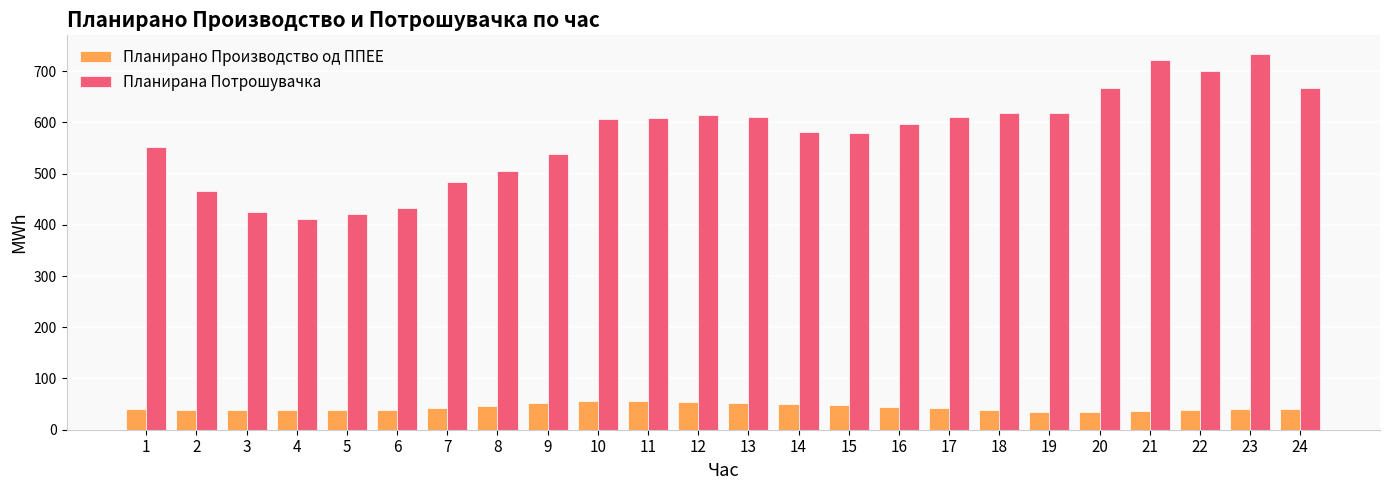

What is the value of the Планирано Производство од ППЕЕ bar at the 12th from the left?

54.1